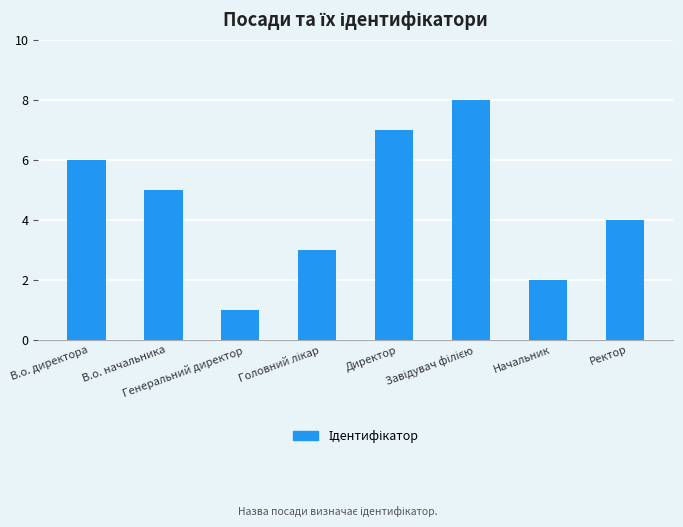

How many bars are there in total?

8